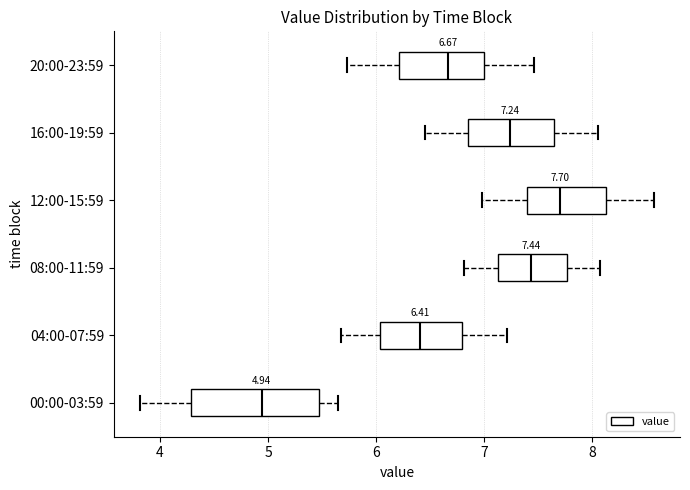

Which box has the furthest to the left median line?

00:00-03:59